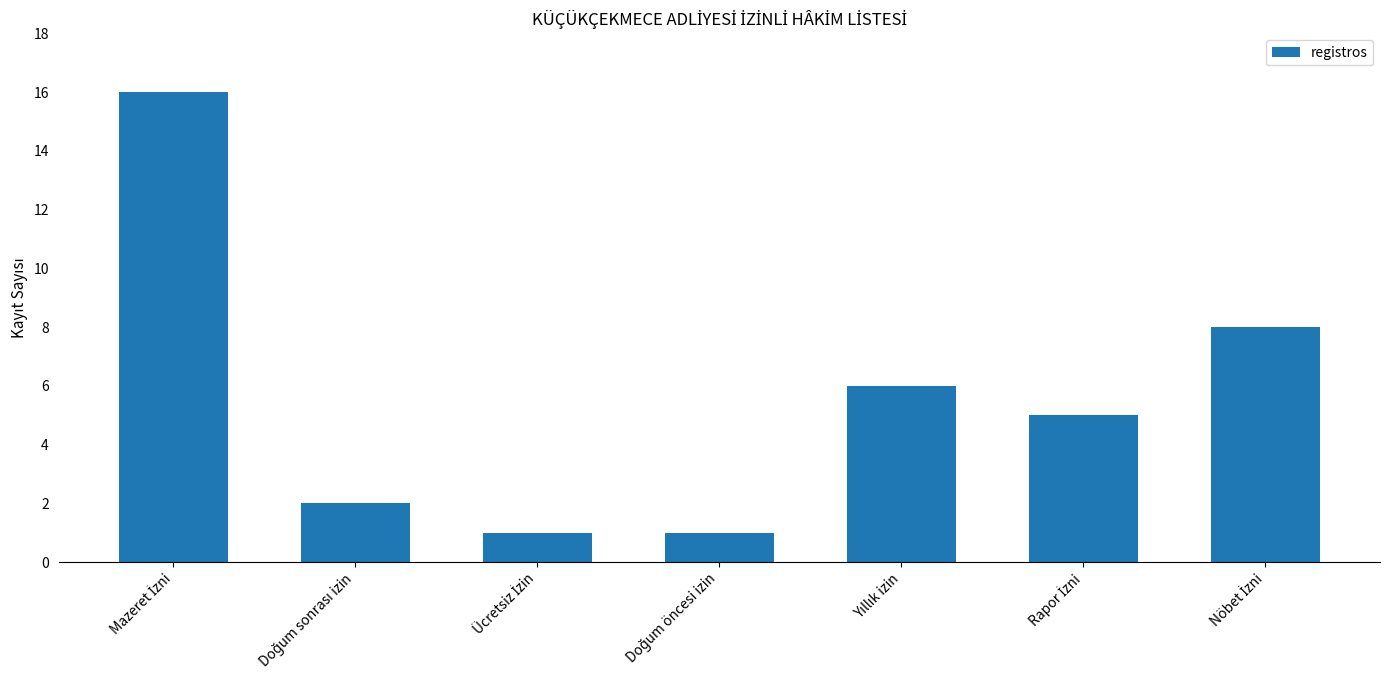

What is the average value?

6